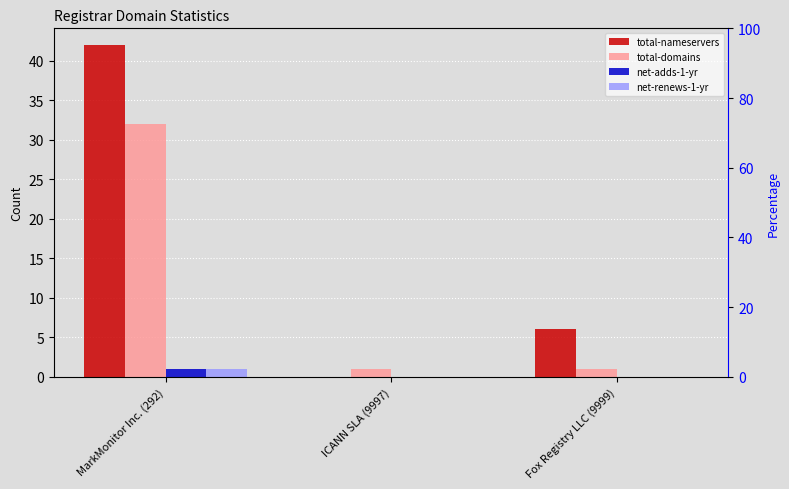

What value does the net-renews-1-yr series have at MarkMonitor Inc. (292)?

1